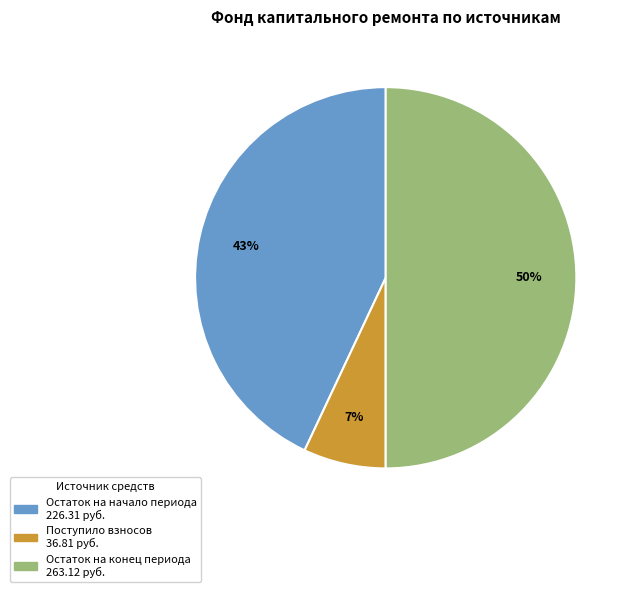

To the nearest percent, what is the difference between the largest and smallest slice percentages?

43%